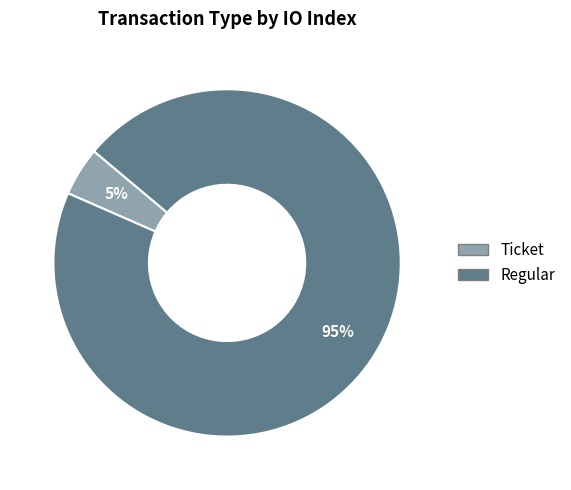

To the nearest percent, what is the average slice percentage?

50%